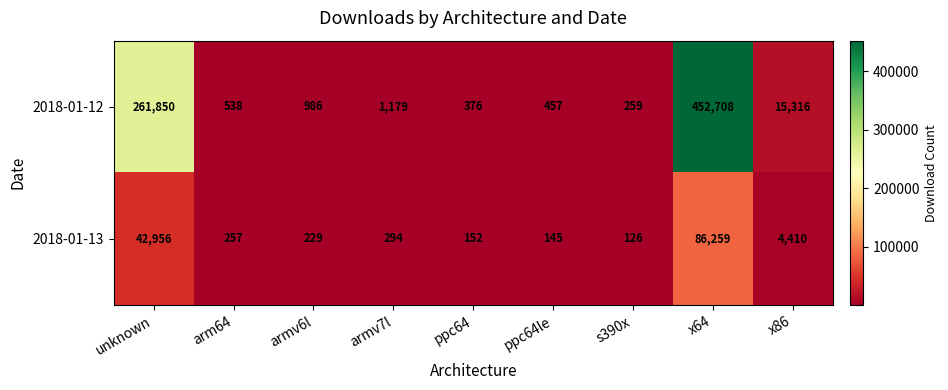

Count the number of data series in this chart.

2